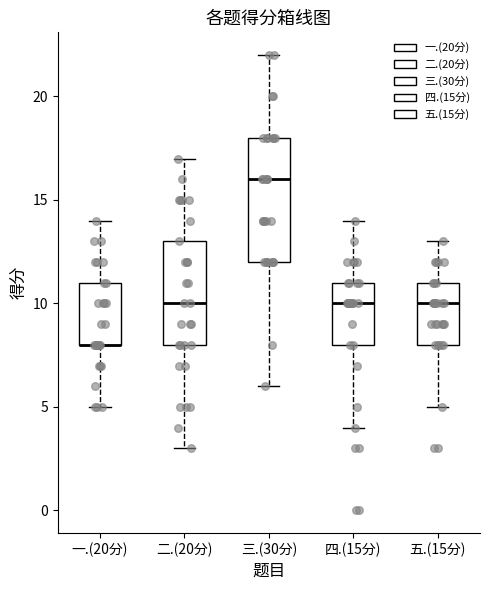

Comparing the boxes themselves (not the whiskers), which one is the tallest?

三.(30分)